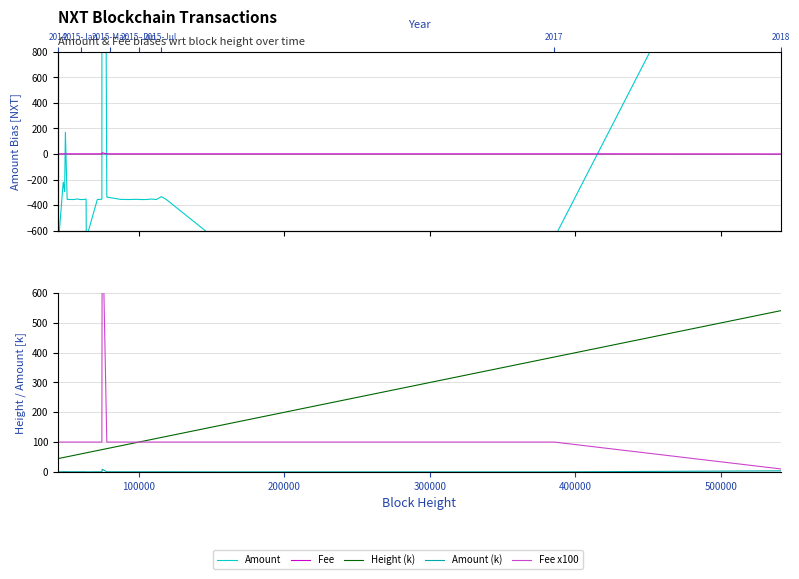

What is the sum of all Fee values?

47.1